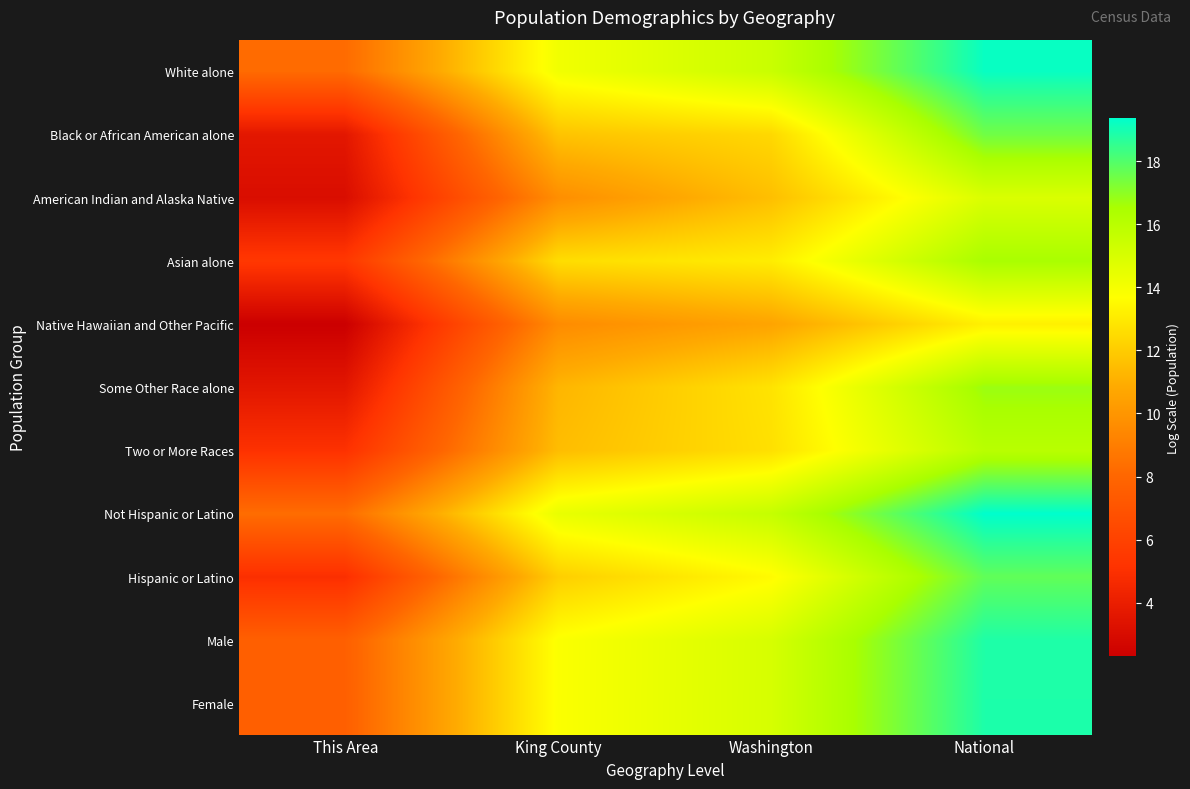

What is the greatest value displayed?

19.4